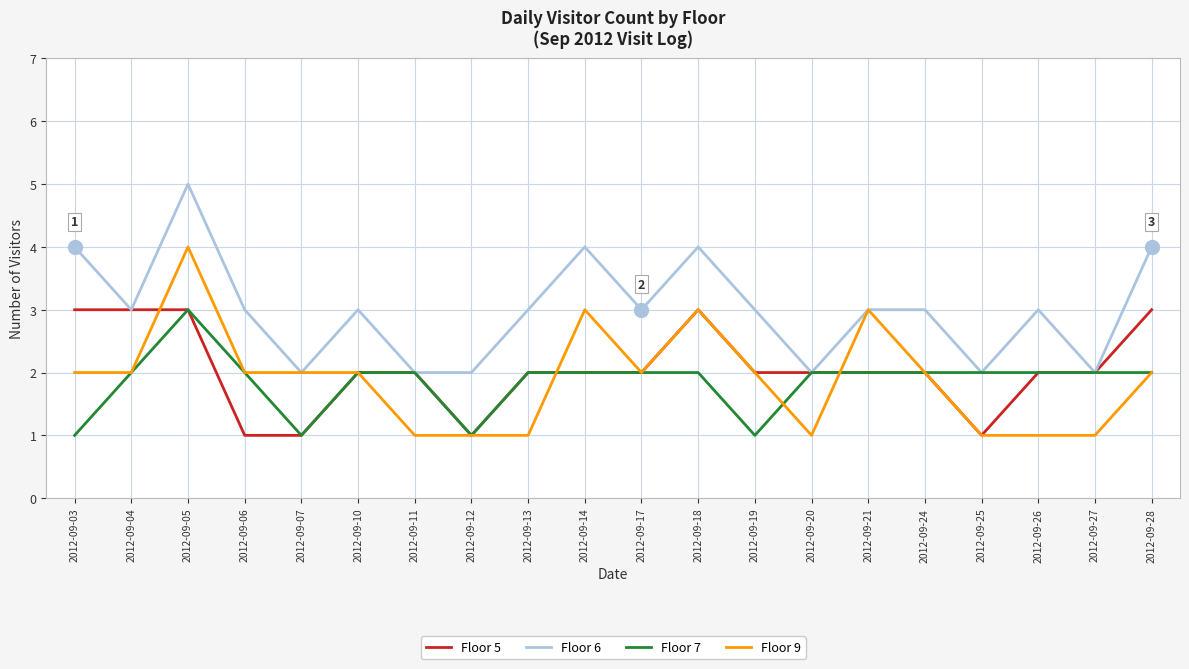

True or false: Floor 9 has more than 2 interior local peaks.

True